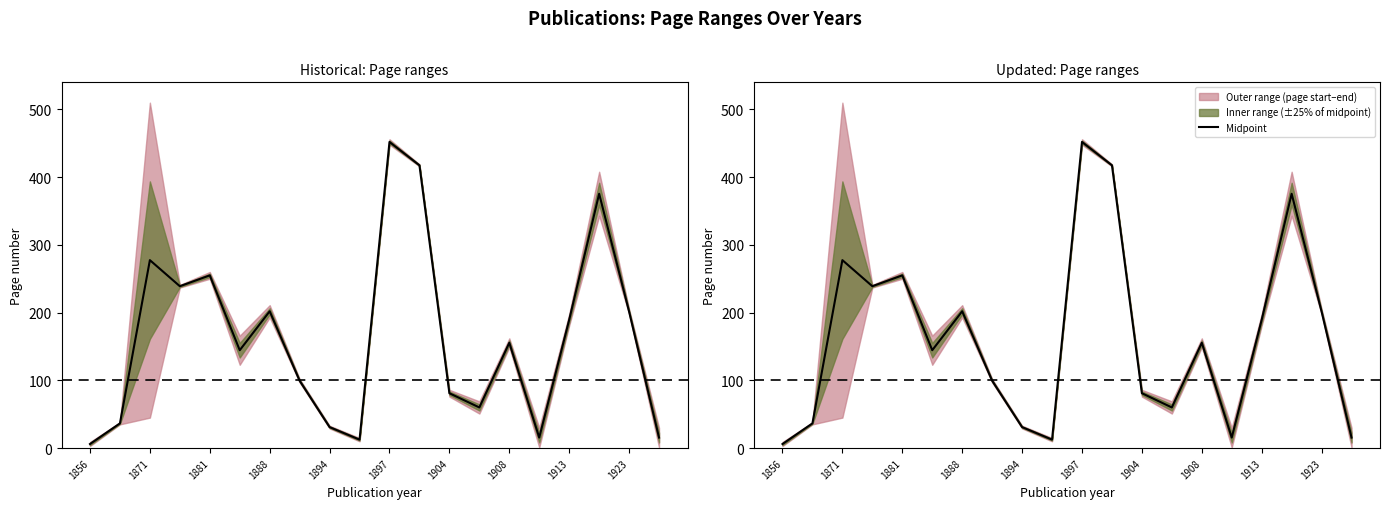

True or false: the data shows 8.0 at 1923.

False